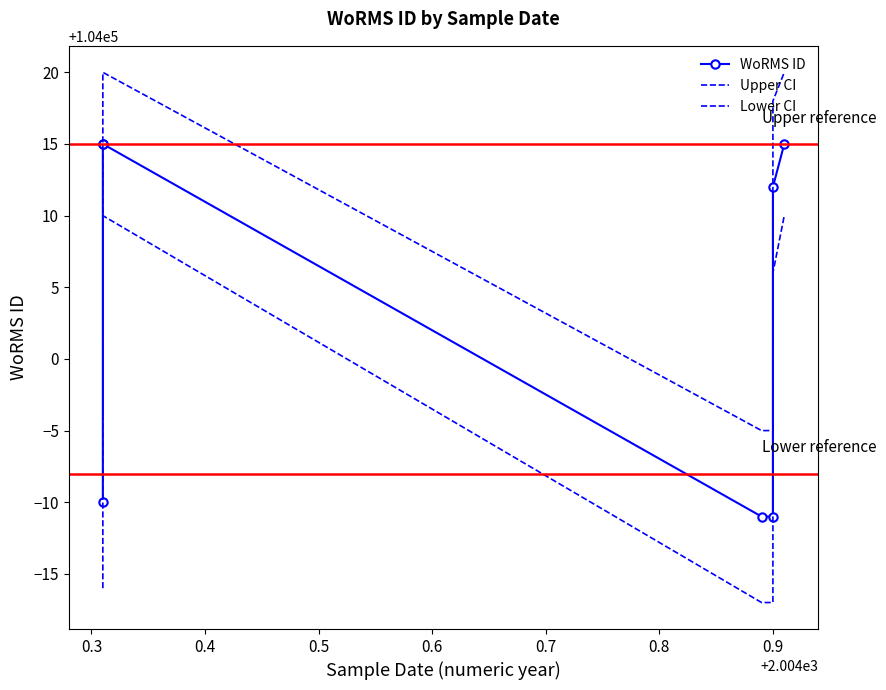

Reading right to left, what are all the values shown in this chart?

WoRMS ID: 104015	104012	103989	103989	104015	104015	103990
Upper CI: 104020	104018	103995	103995	104020	104020	103996
Lower CI: 104010	104006	103983	103983	104010	104010	103984